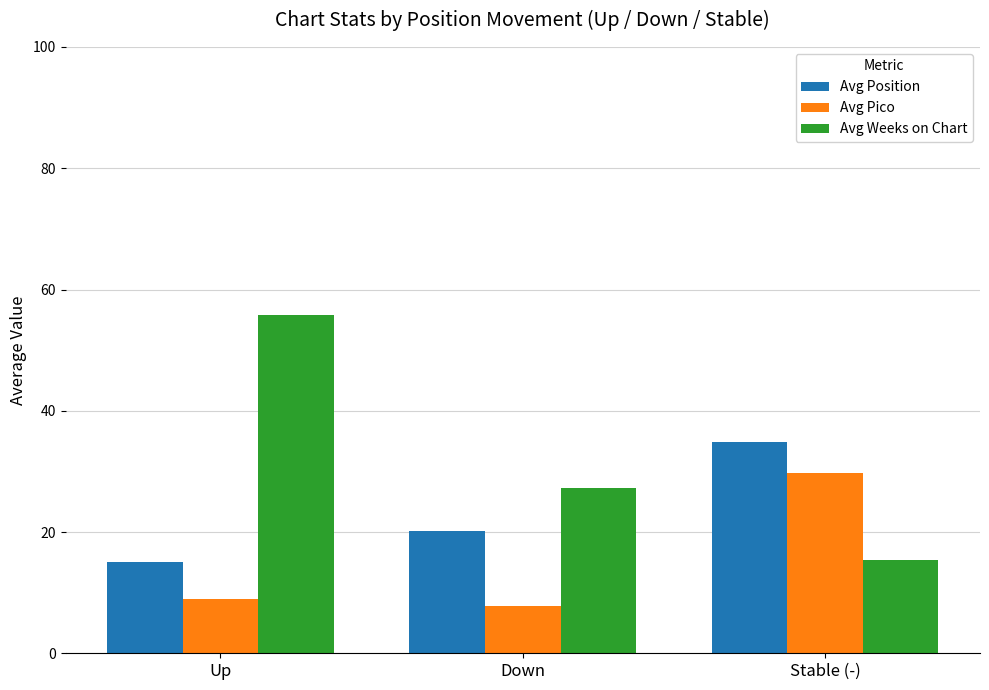

What is the difference between the highest and lowest values at Down?

19.4